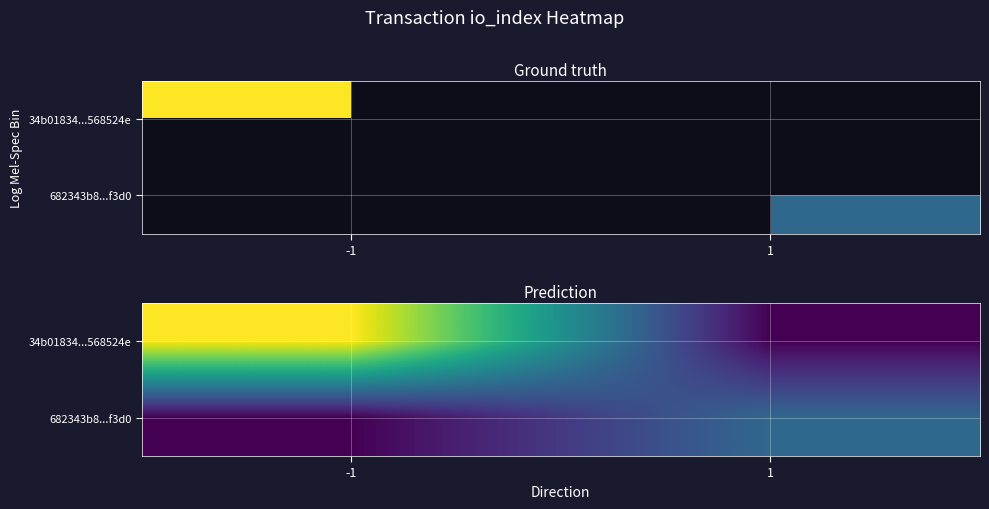

At how many categories does at least one series exceed 3?

1